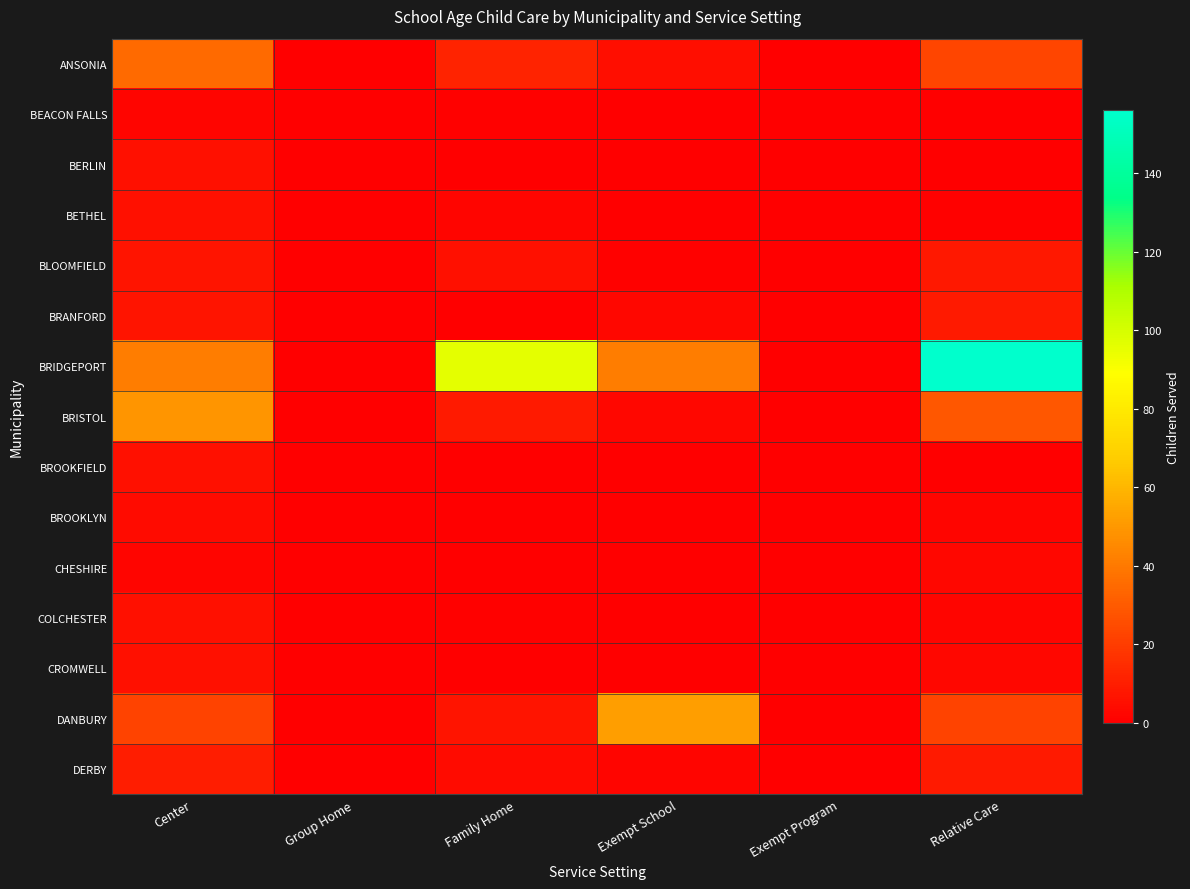

How many series are shown in this chart?

15